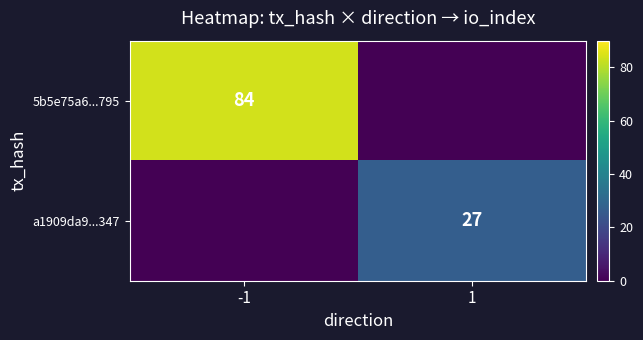

Is it true that a1909da9...347 equals 27 at 1?

True